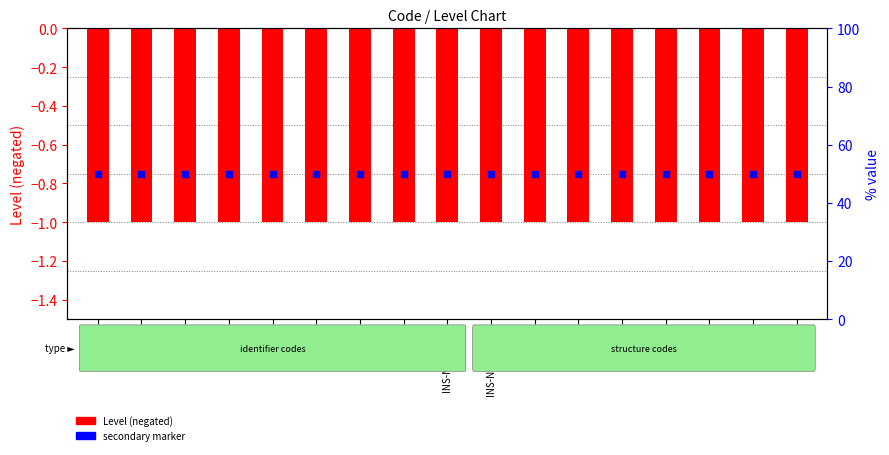

At how many categories does at least one series exceed 30?

17